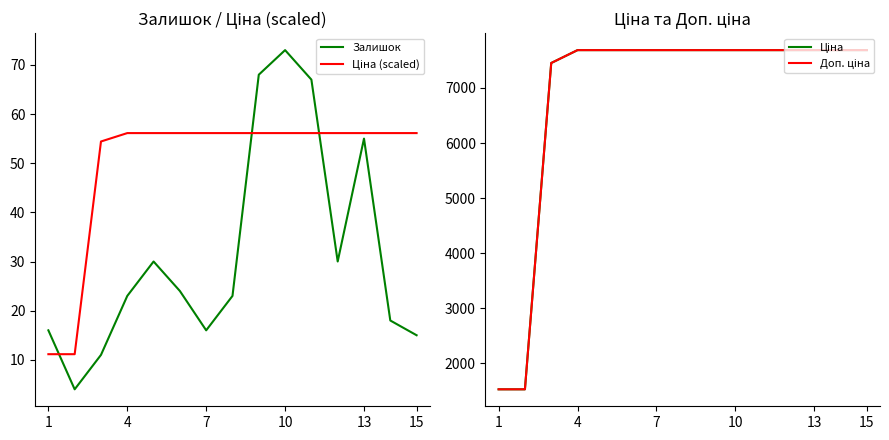

At 4, list the series in order from smallest to largest.

Залишок, Ціна (scaled), Ціна, Доп. ціна